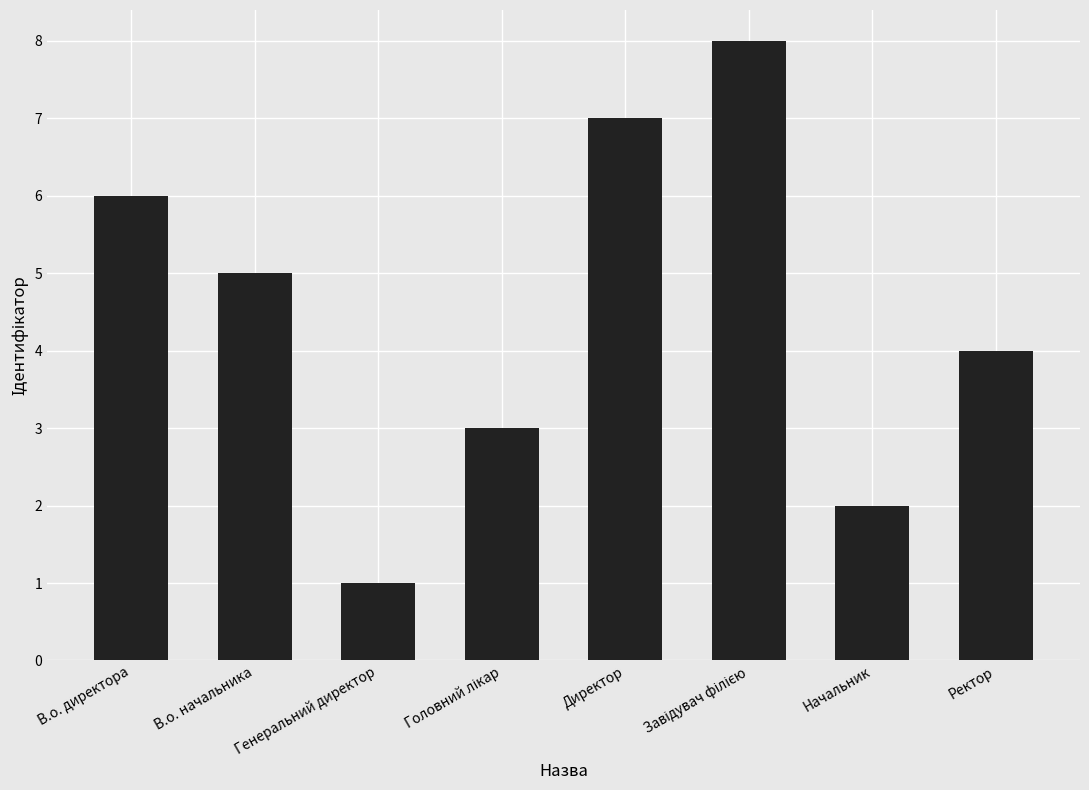

What is the sum of all values?

36